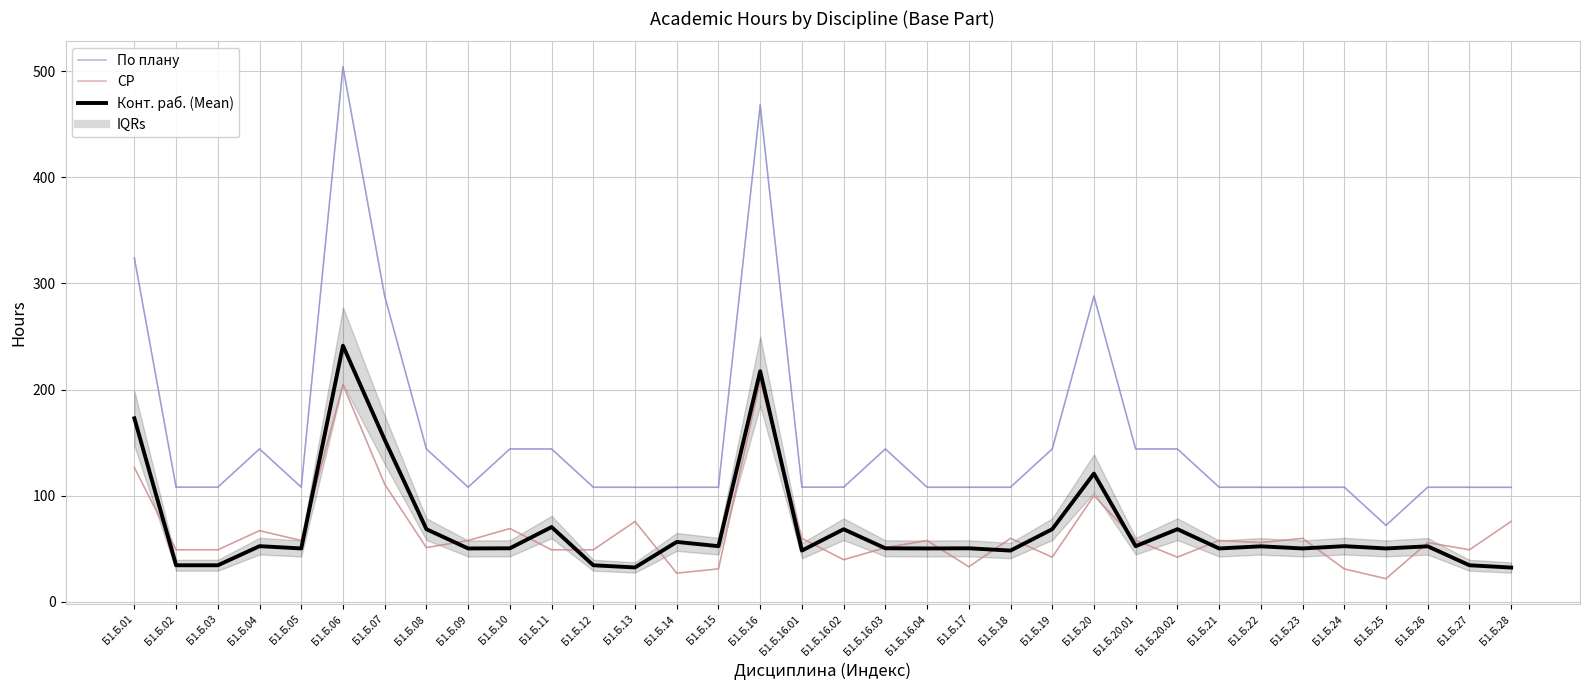

How many lines are shown in the chart?

3